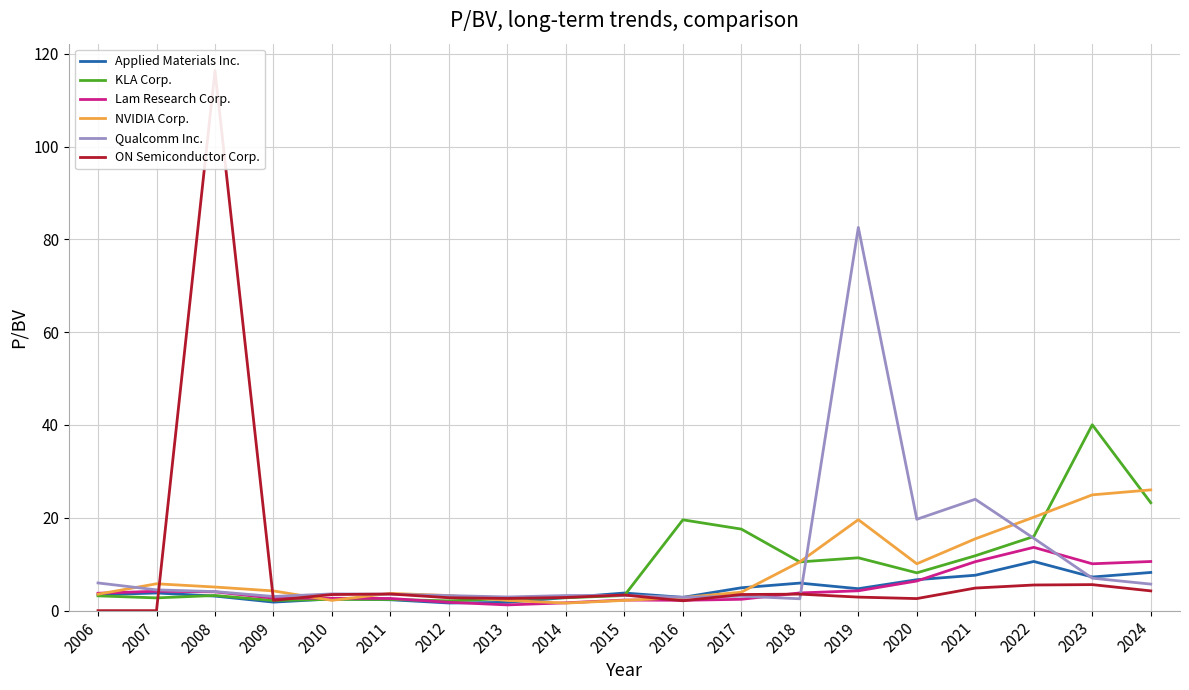

Which series has the largest range (max minus min)?

ON Semiconductor Corp.